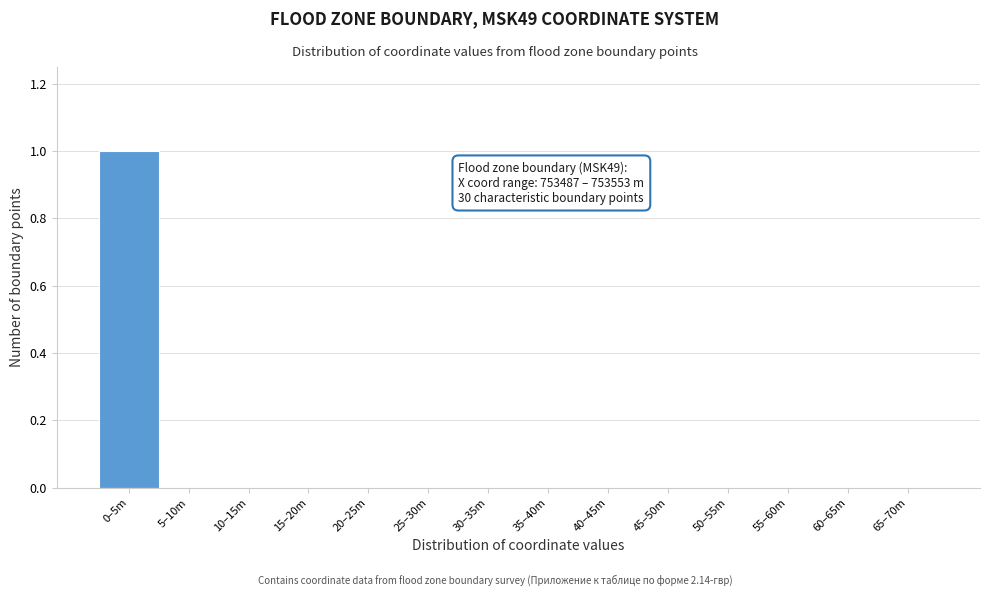

Reading left to right, extract all data points from this chart.

0–5m=1	5–10m=0	10–15m=0	15–20m=0	20–25m=0	25–30m=0	30–35m=0	35–40m=0	40–45m=0	45–50m=0	50–55m=0	55–60m=0	60–65m=0	65–70m=0